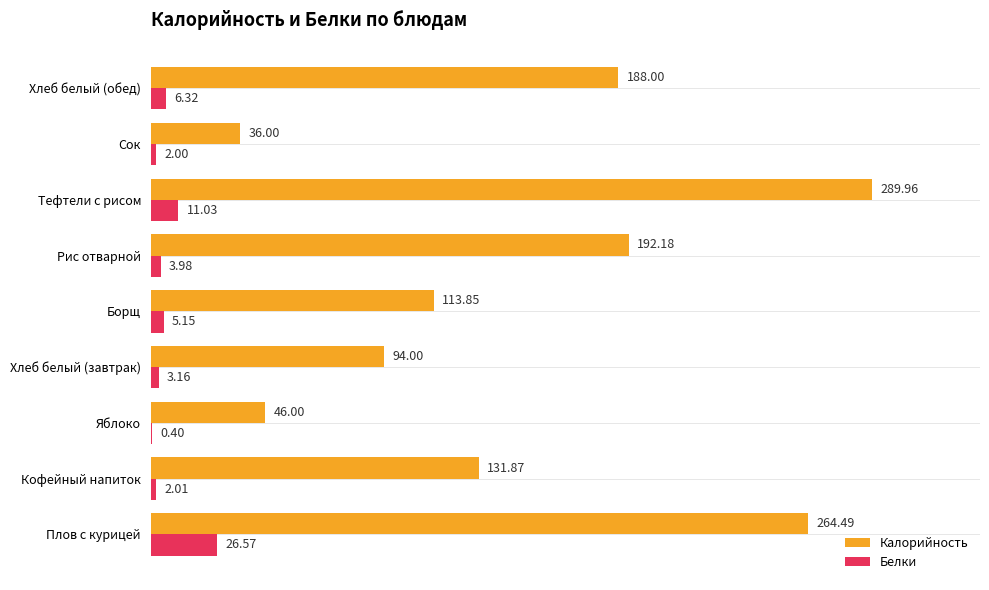

Where is Белки nearest to the value 13?

Тефтели с рисом